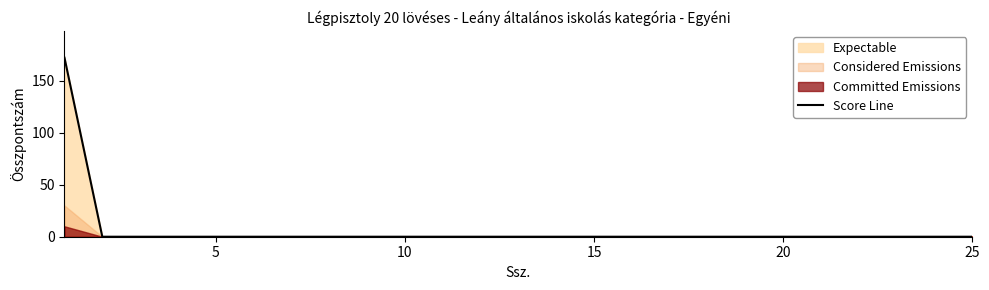

How many values exceed 0?

1